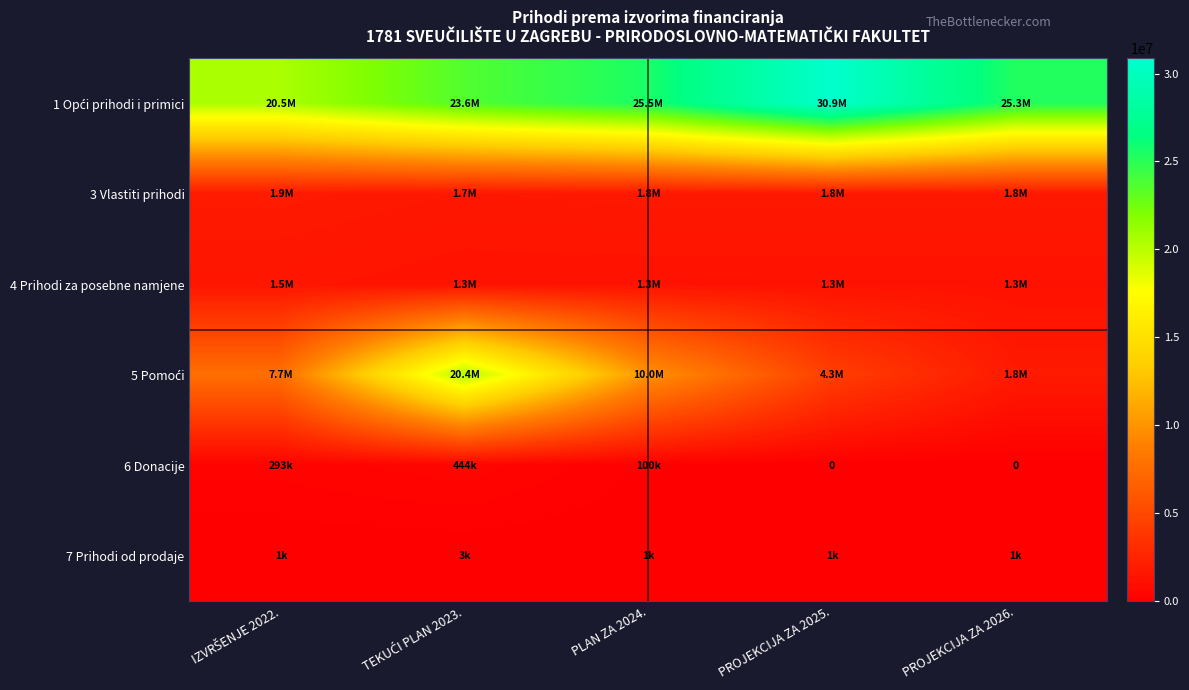

What is the spread (max minus min) of values at TEKUĆI PLAN 2023.?

23615313